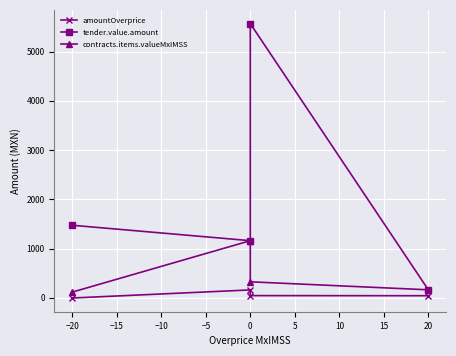

True or false: contracts.items.valueMxIMSS has a value of 572.8 at 0.

False